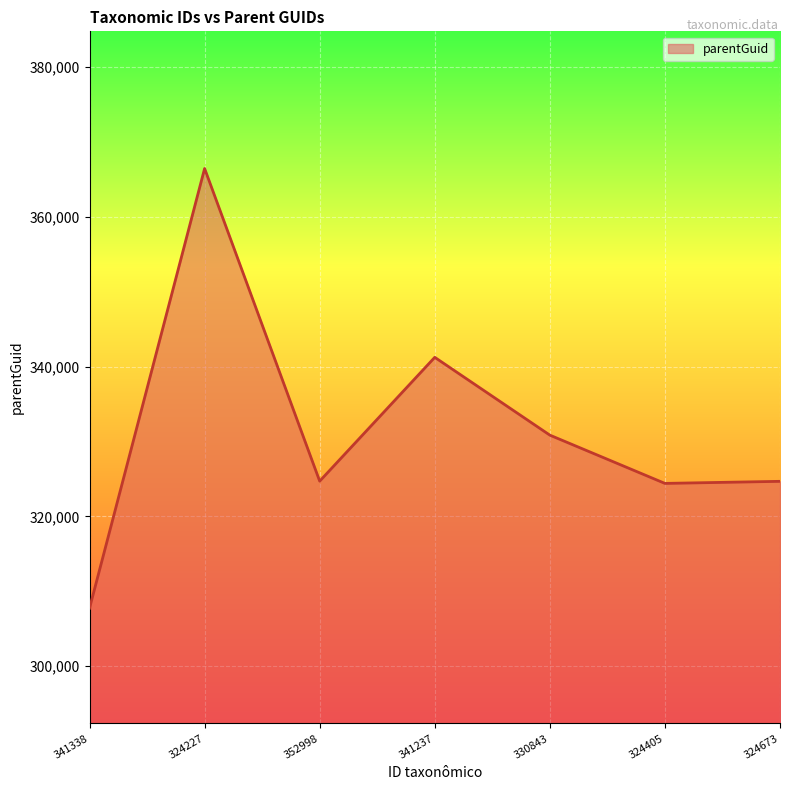

The chart shows a value of 324671 at 324673. True or false?

True